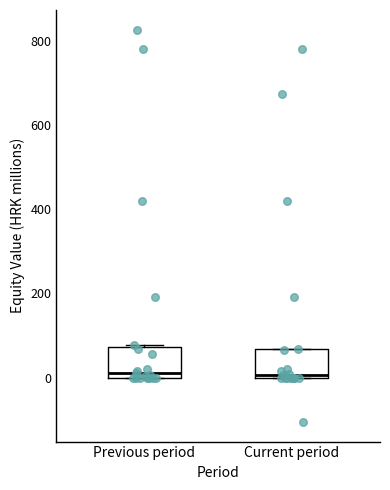

Reading left to right, read every box against the y-axis: the position of its median line, the range the box covers, and the ends of its whiskers. The values are not printed on the chart, so give them approximately, as read against the axis.

Previous period: median 20, box 0 to 80, whiskers 0 to 80
Current period: median 0 (just above the box's lower edge), box 0 to 60, whiskers 0 to 60